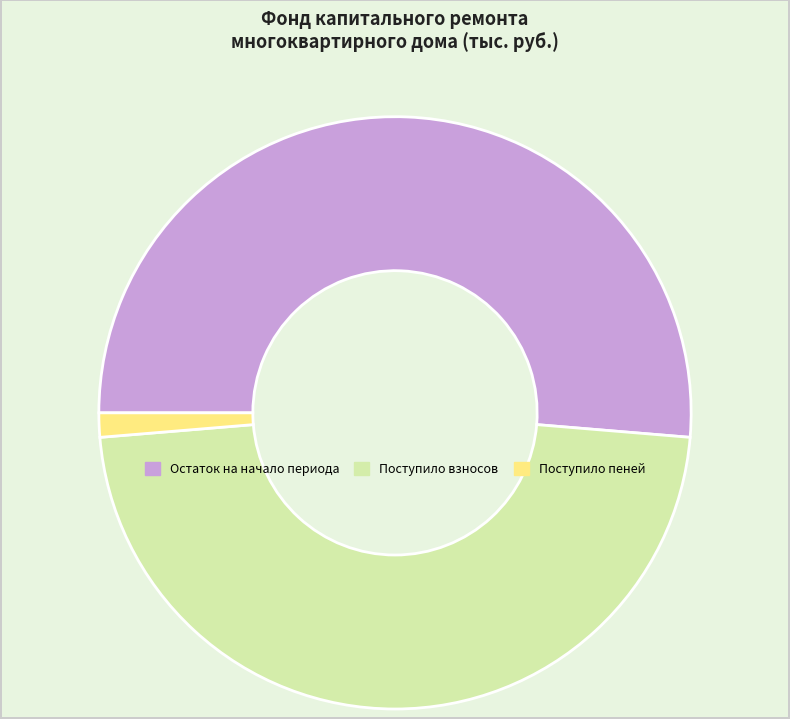

Is it true that Поступило пеней is 1% of the pie?

True